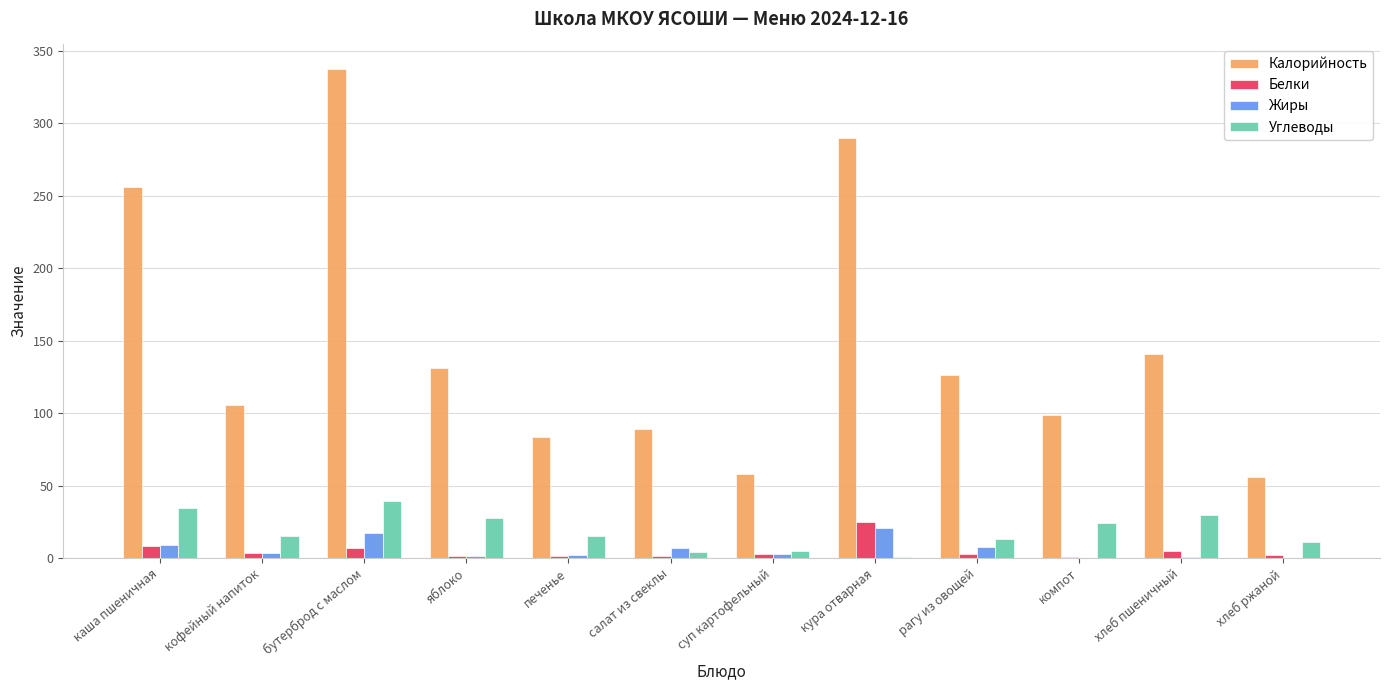

What is the average value of the Белки series?

5.0